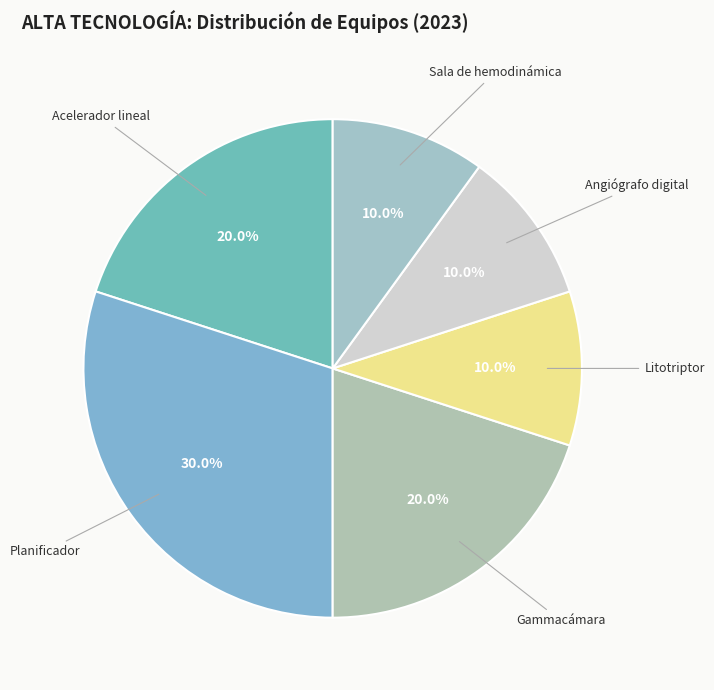

Which has a higher value, Planificador or Acelerador lineal?

Planificador